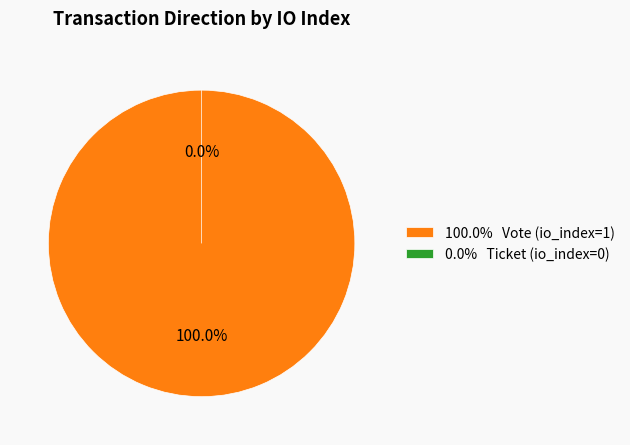

True or false: Vote (io_index=1) accounts for 100% of the total.

True